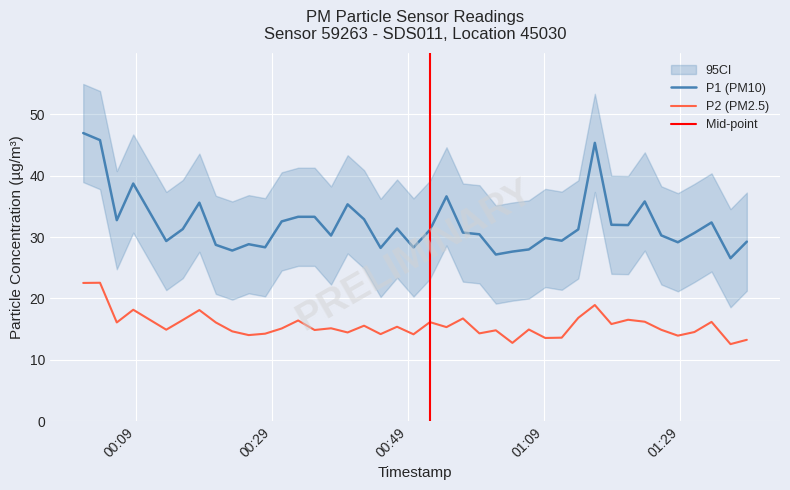

Which series has the widest spread of values?

P1